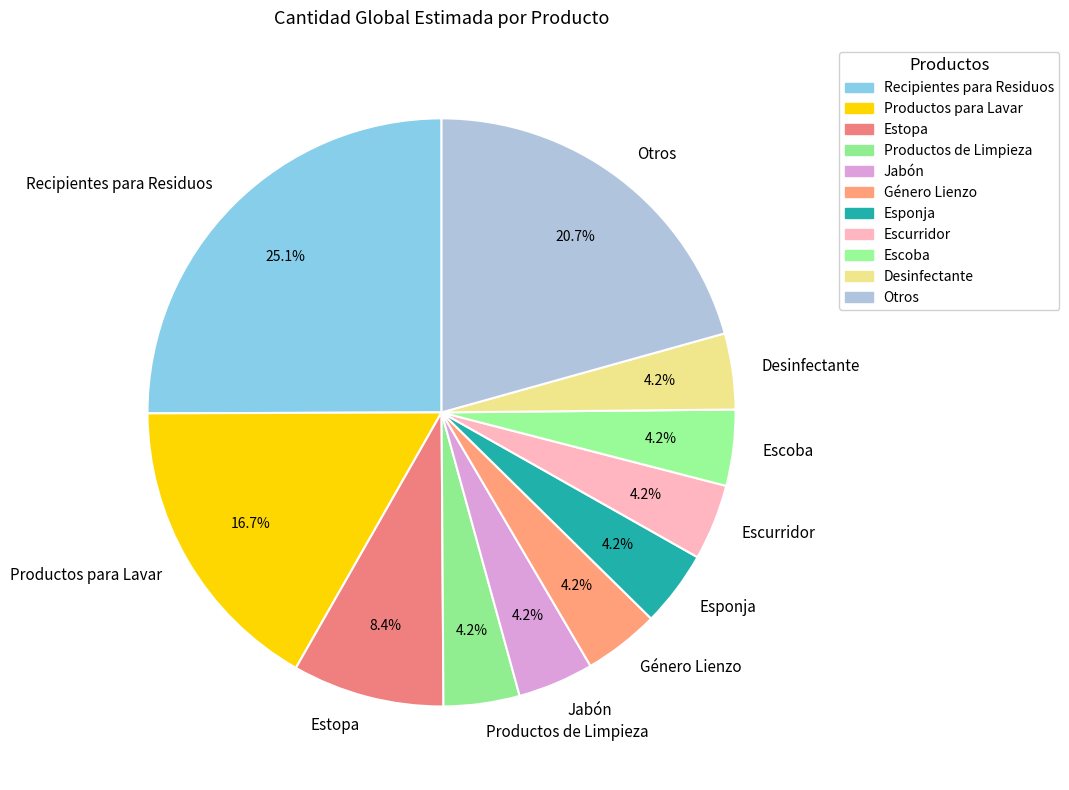

True or false: Escurridor accounts for 4% of the total.

True